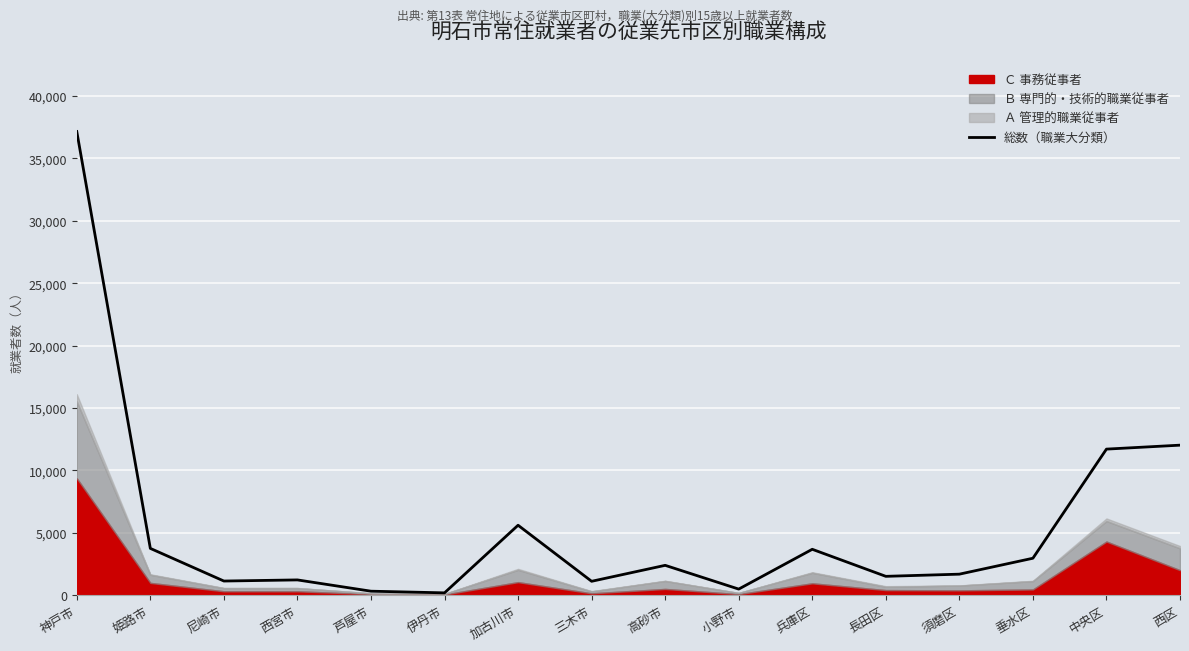

Reading left to right, transcribe all the data shown in this chart.

神戸市=37158	姫路市=3738	尼崎市=1121	西宮市=1211	芦屋市=307	伊丹市=174	加古川市=5594	三木市=1100	高砂市=2380	小野市=475	兵庫区=3666	長田区=1498	須磨区=1672	垂水区=2949	中央区=11697	西区=12014